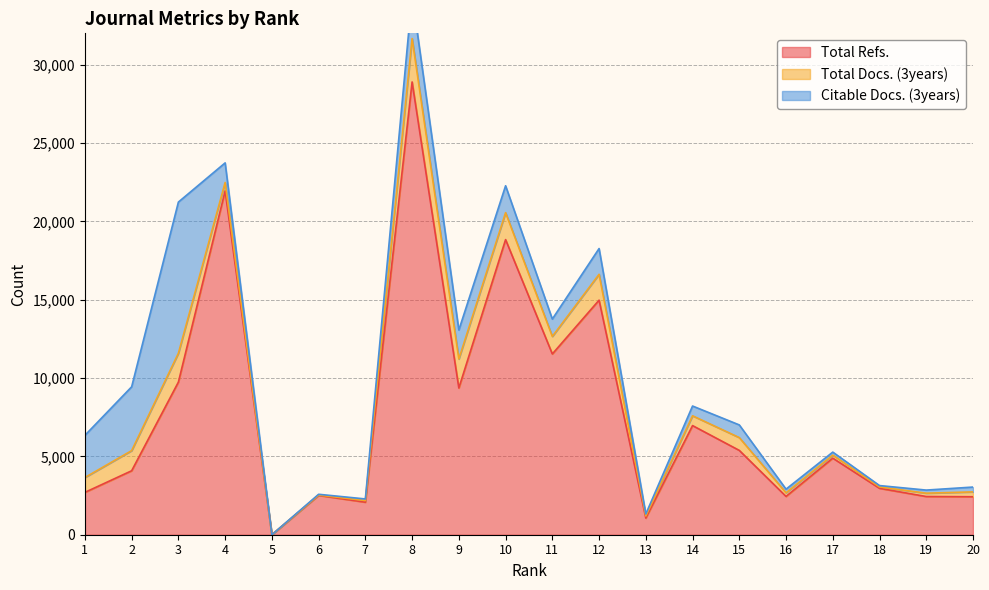

At which label does Citable Docs. (3years) first exceed 809?

1